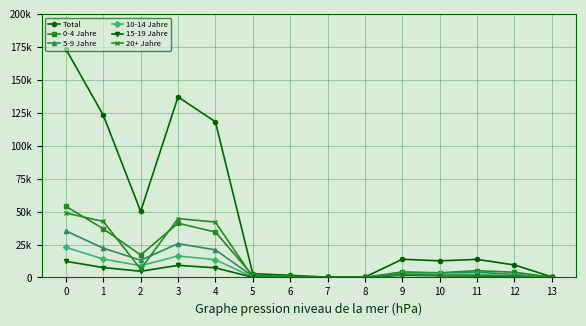

How many interior local valleys does the 5-9 Jahre series have?

3